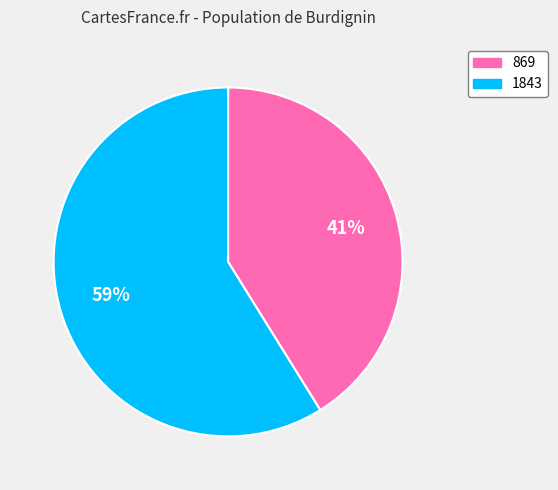

True or false: 1843 accounts for 48% of the total.

False